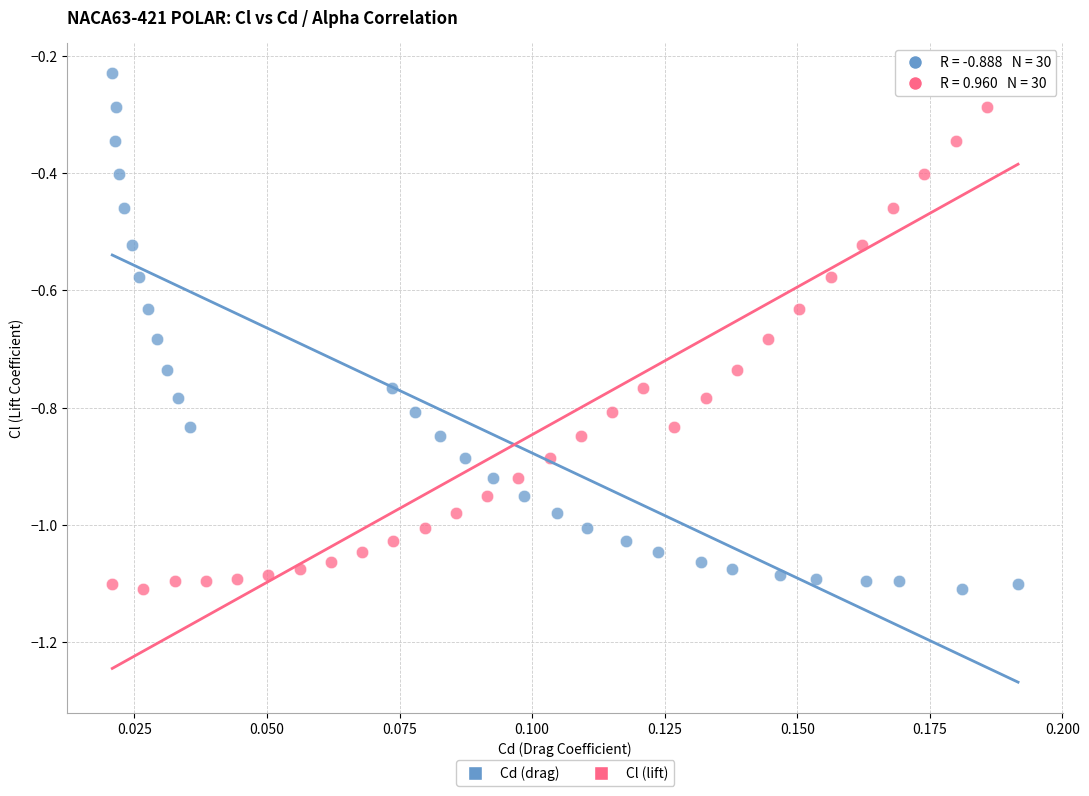

What are all the series names shown in the legend?

Cd (drag), Cl (lift)